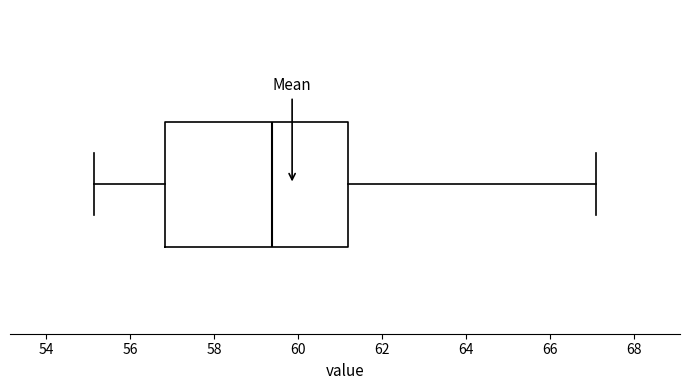

Where is the left edge of the box on the x-axis? The values are not printed on the chart, so give them approximately, as read against the axis.

56.8